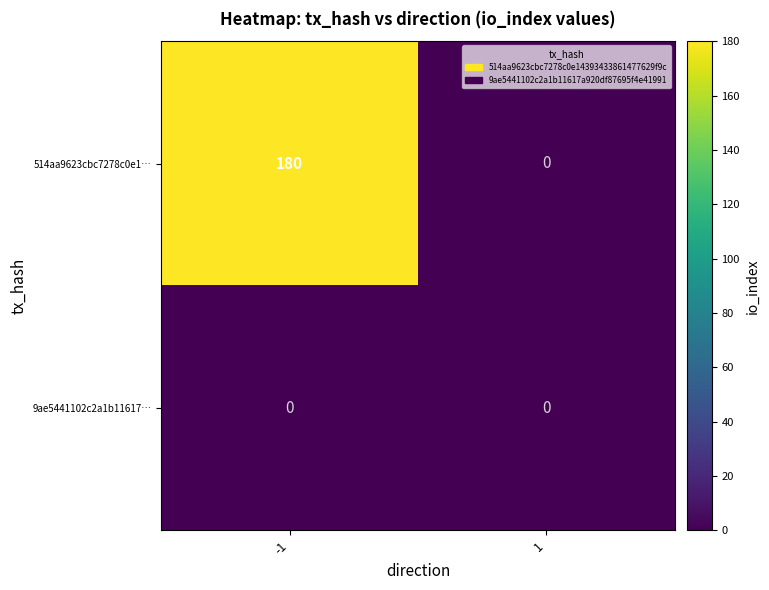

Which series has the largest range (max minus min)?

514aa9623cbc7278c0e1…